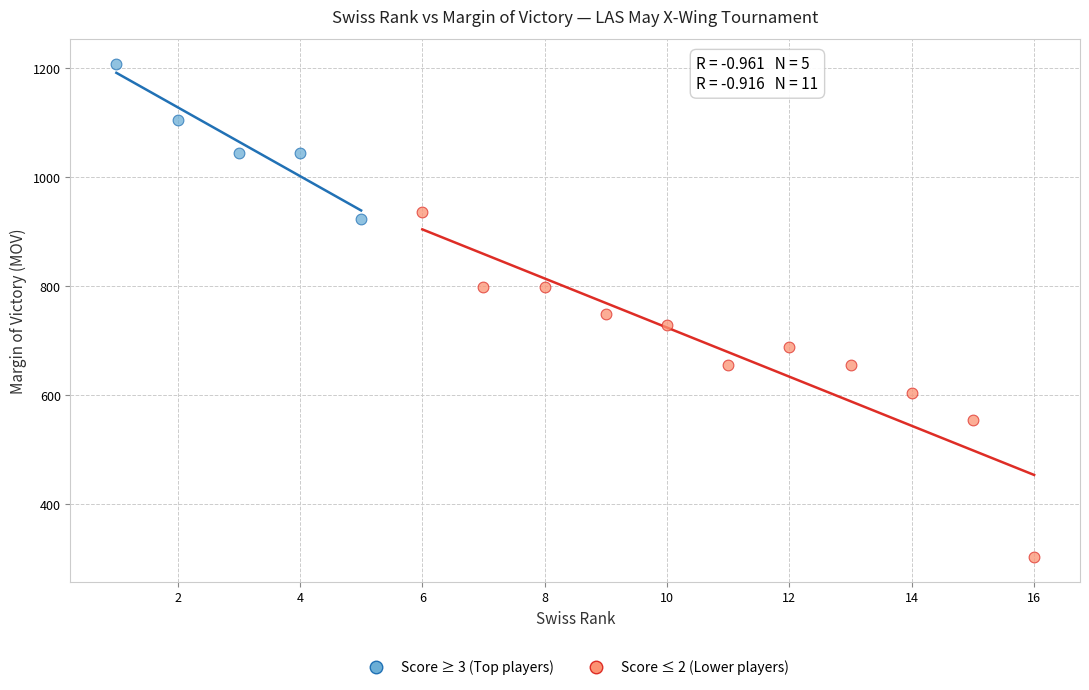

Which series has the largest Y range (max minus min)?

Score ≤ 2 (Lower players)